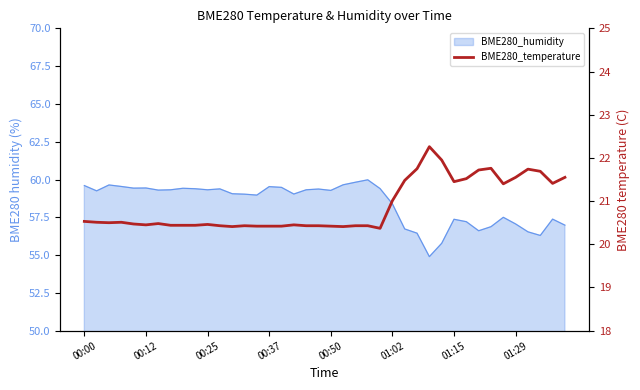

How many lines are shown in the chart?

1